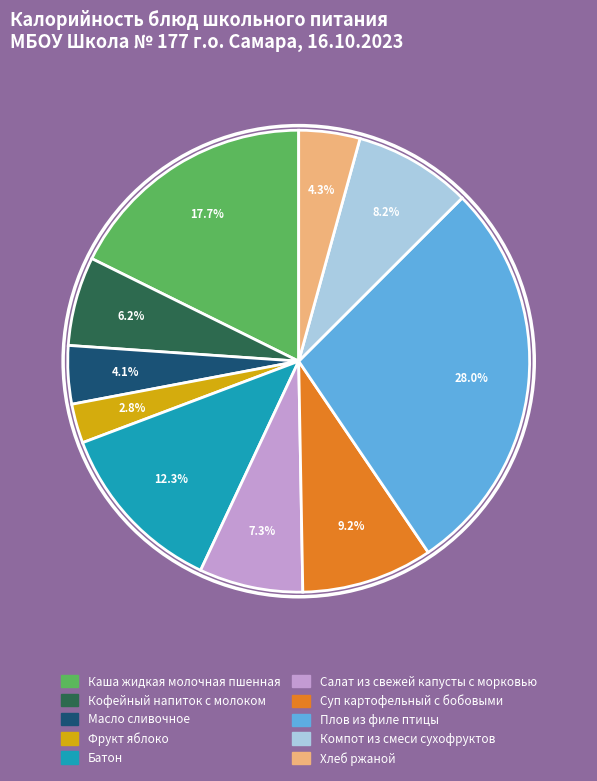

The Компот из смеси сухофруктов slice represents 15% of the pie. True or false?

False